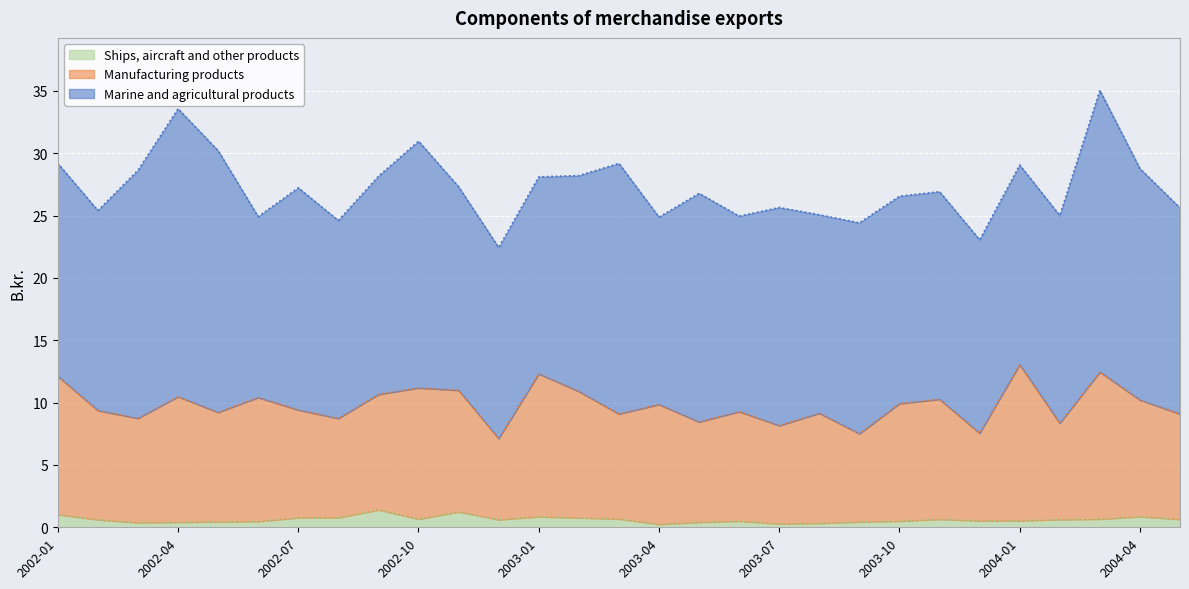

What is the maximum value for Ships, aircraft and other products?

1.4